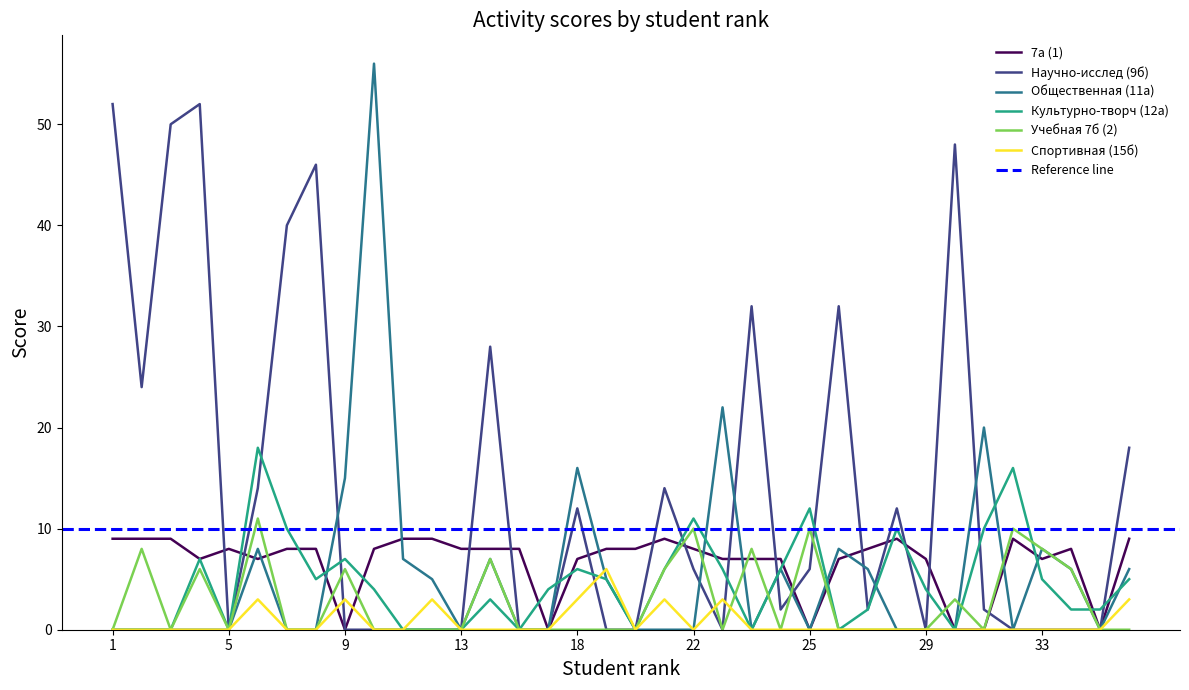

True or false: Учебная 7б (2) has a value of 10 at 25.

True